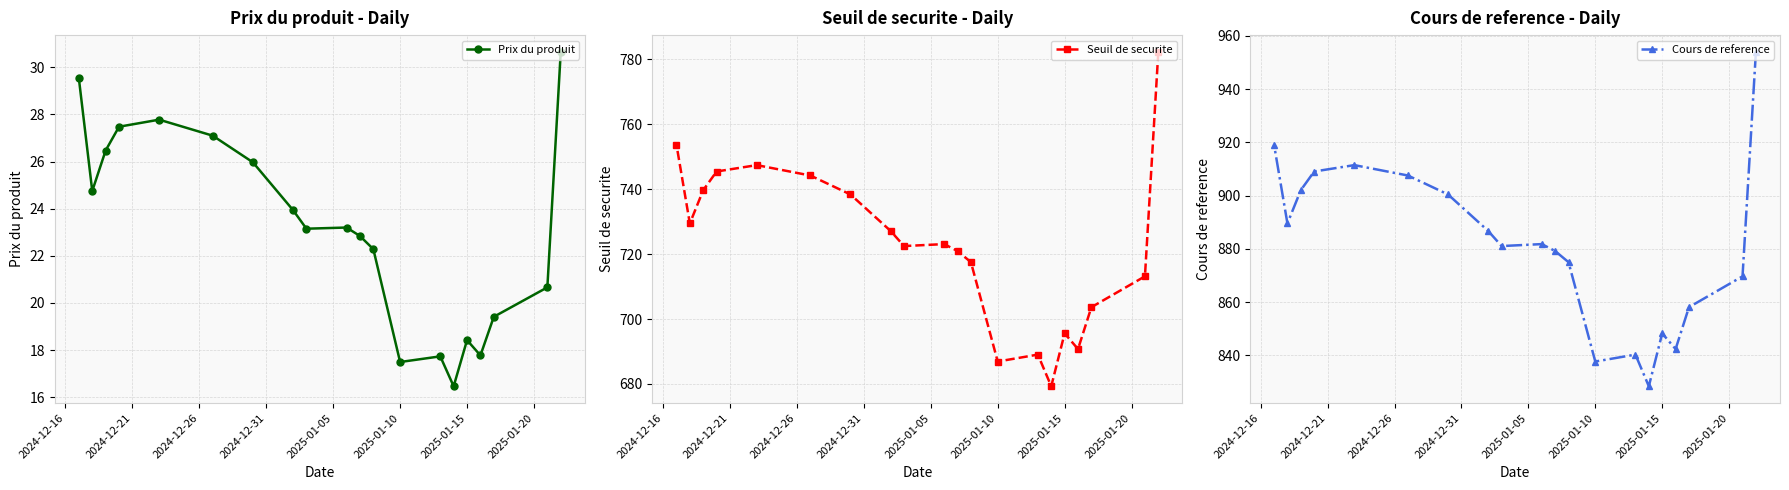

True or false: Prix du produit and Cours de reference intersect in this chart.

False